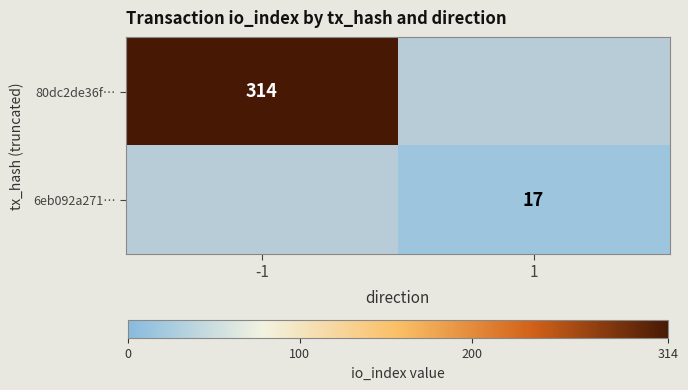

The 80dc2de36f… series shows 175 at -1. True or false?

False